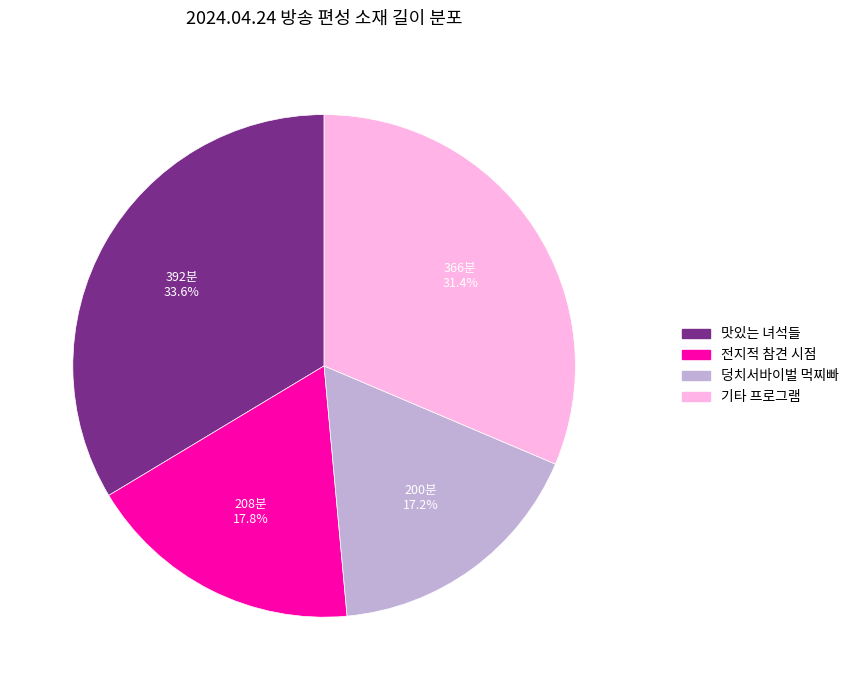

What is the smallest slice in the pie chart?

덩치서바이벌 먹찌빠